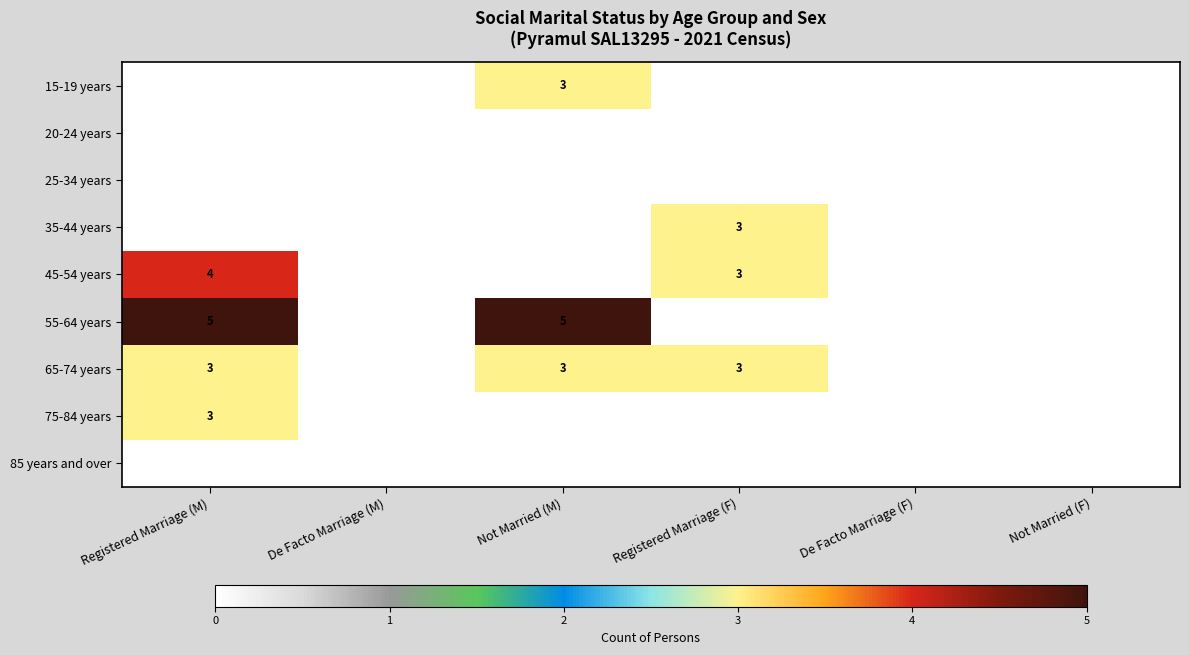

The value of 35-44 years at Registered Marriage (F) is 1. True or false?

False